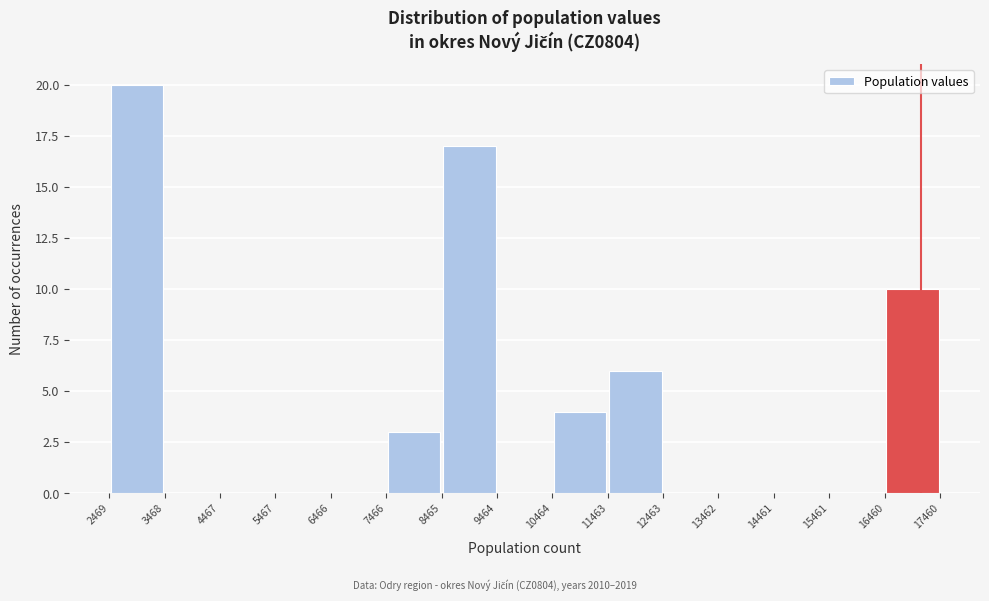

How tall is the bar that spans 2469 to 3468 on the x-axis? The values are not printed on the chart, so give them approximately, as read against the axis.

20